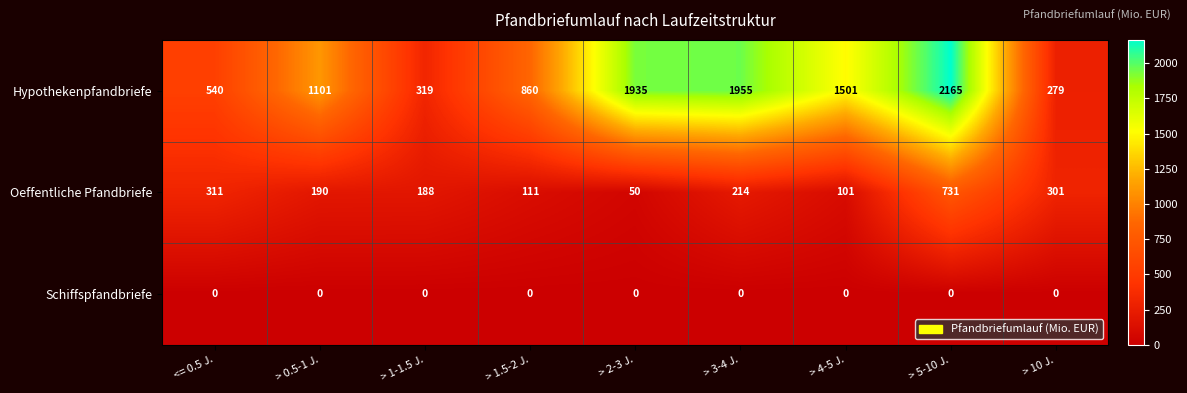

Where does the Oeffentliche Pfandbriefe series first go above 190?

<= 0.5 J.